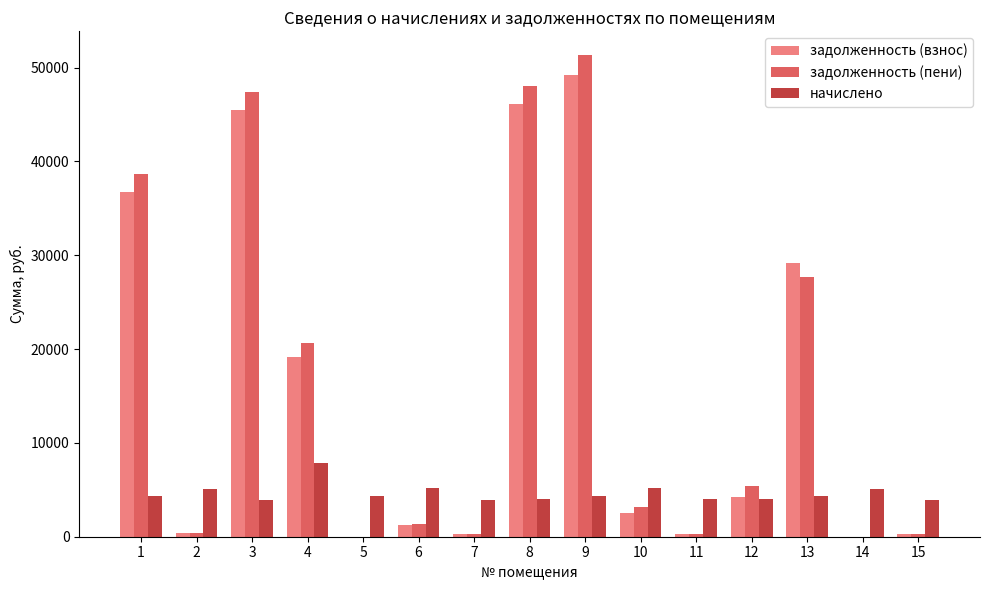

What is the maximum value shown in the chart?

51296.7